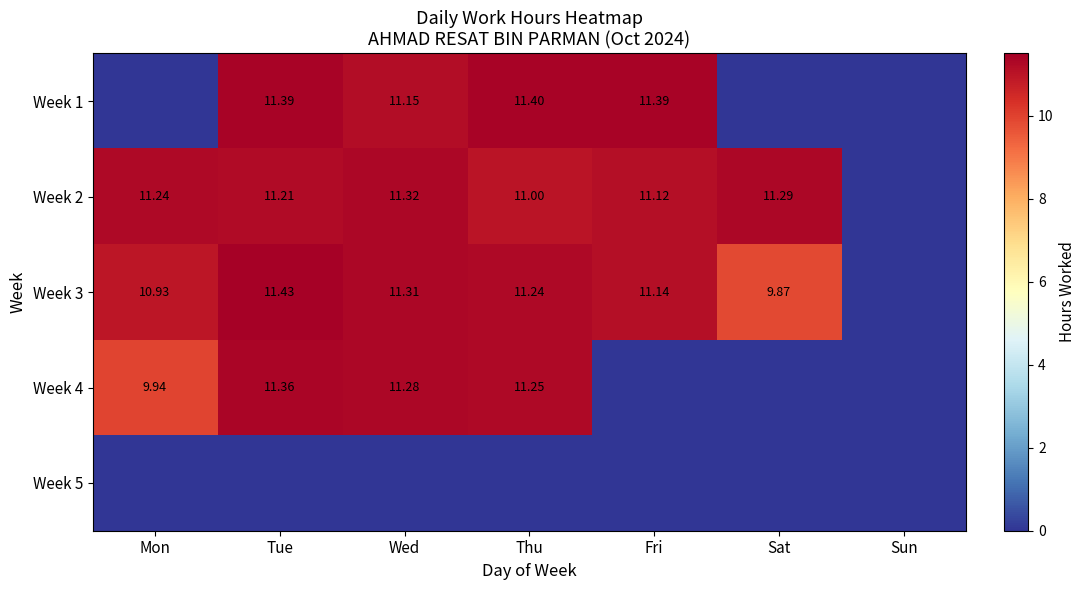

At which label does Week 4 reach its minimum?

Fri